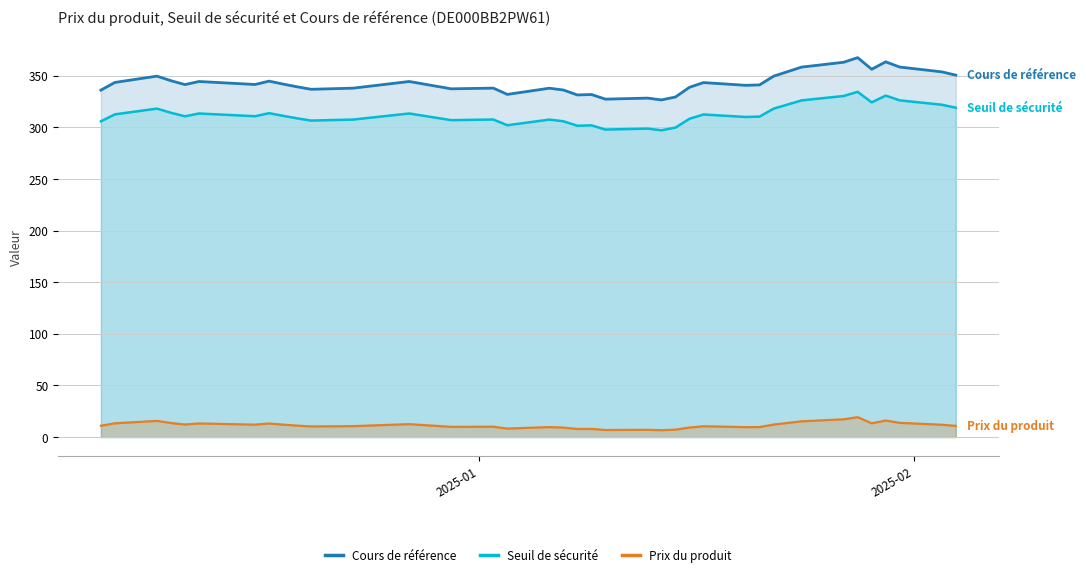

True or false: Prix du produit and Cours de référence cross at least once.

False